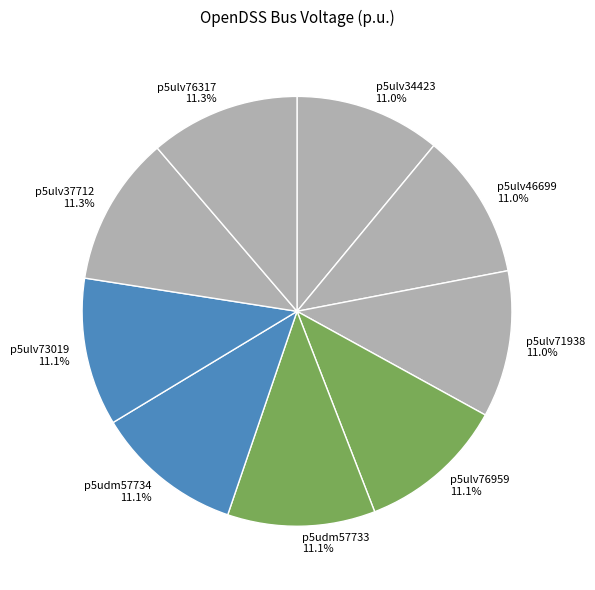

Count the number of slices in the pie.

9